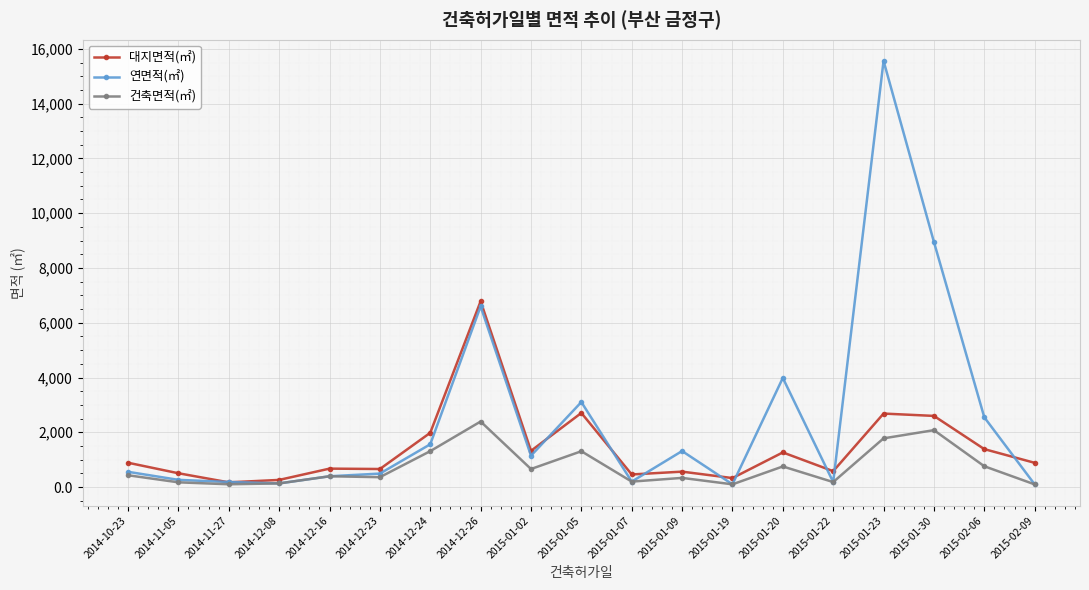

List the series in order of their overall mean, highest first.

연면적(㎡), 대지면적(㎡), 건축면적(㎡)